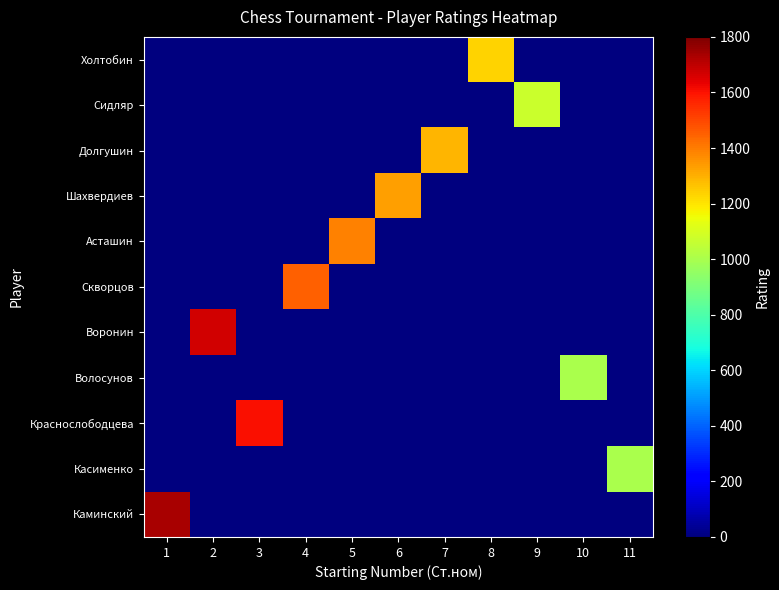

Reading right to left, what are all the values shown in this chart?

Каминский: 11=0	10=0	9=0	8=0	7=0	6=0	5=0	4=0	3=0	2=0	1=1735
Касименко: 11=1000	10=0	9=0	8=0	7=0	6=0	5=0	4=0	3=0	2=0	1=0
Краснослободцева: 11=0	10=0	9=0	8=0	7=0	6=0	5=0	4=0	3=1605	2=0	1=0
Волосунов: 11=0	10=1000	9=0	8=0	7=0	6=0	5=0	4=0	3=0	2=0	1=0
Воронин: 11=0	10=0	9=0	8=0	7=0	6=0	5=0	4=0	3=0	2=1669	1=0
Скворцов: 11=0	10=0	9=0	8=0	7=0	6=0	5=0	4=1451	3=0	2=0	1=0
Асташин: 11=0	10=0	9=0	8=0	7=0	6=0	5=1391	4=0	3=0	2=0	1=0
Шахвердиев: 11=0	10=0	9=0	8=0	7=0	6=1331	5=0	4=0	3=0	2=0	1=0
Долгушин: 11=0	10=0	9=0	8=0	7=1293	6=0	5=0	4=0	3=0	2=0	1=0
Сидляр: 11=0	10=0	9=1074	8=0	7=0	6=0	5=0	4=0	3=0	2=0	1=0
Холтобин: 11=0	10=0	9=0	8=1237	7=0	6=0	5=0	4=0	3=0	2=0	1=0